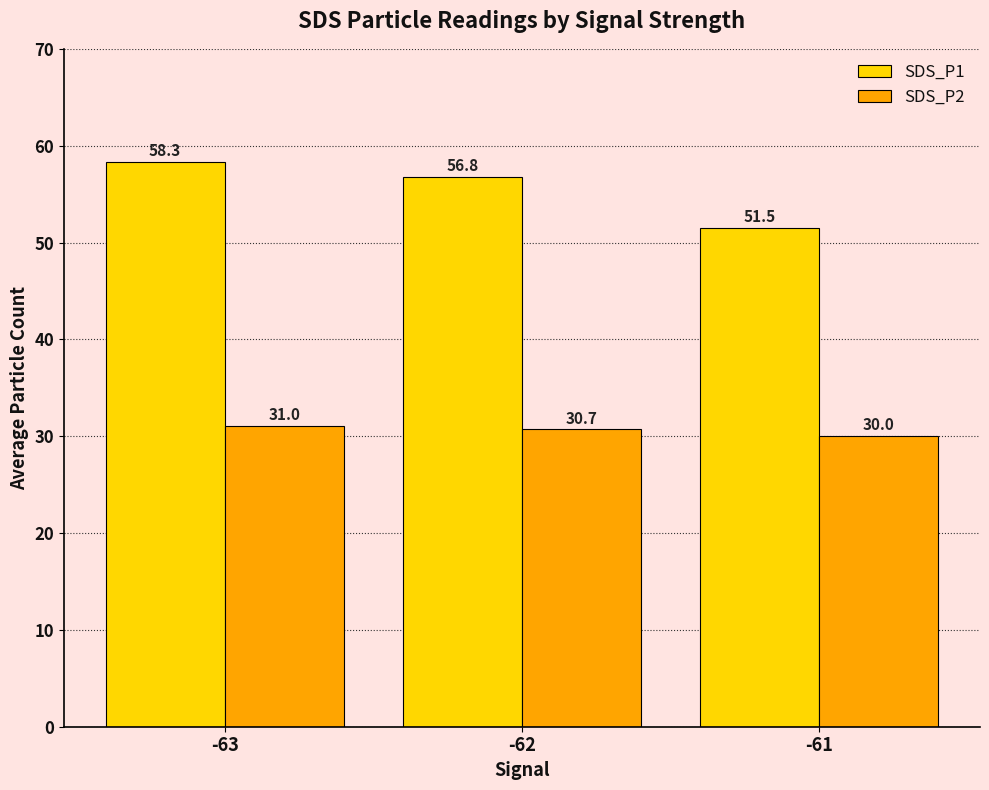

What is the spread (max minus min) of values at -63?

27.3